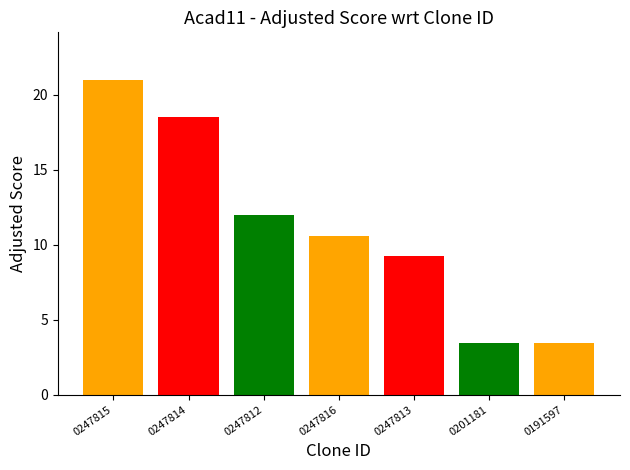

What is the label of the 7th bar from the left?

0191597